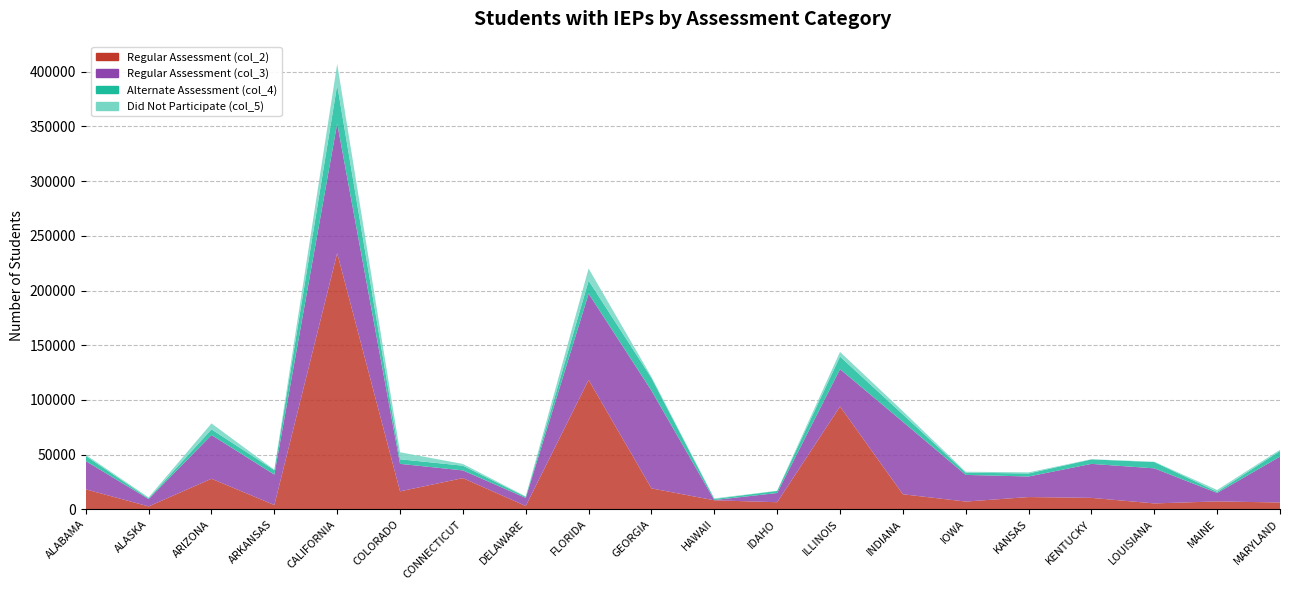

Reading left to right, list all the values displayed in this chart.

Regular Assessment (col_2): ALABAMA=18226	ALASKA=2631	ARIZONA=27926	ARKANSAS=3931	CALIFORNIA=234150	COLORADO=16401	CONNECTICUT=28490	DELAWARE=3010	FLORIDA=118284	GEORGIA=19114	HAWAII=8216	IDAHO=6469	ILLINOIS=94026	INDIANA=13747	IOWA=7061	KANSAS=11191	KENTUCKY=10439	LOUISIANA=5369	MAINE=7209	MARYLAND=6208
Regular Assessment (col_3): ALABAMA=25830	ALASKA=6733	ARIZONA=39938	ARKANSAS=27765	CALIFORNIA=118615	COLORADO=25148	CONNECTICUT=7068	DELAWARE=7375	FLORIDA=78850	GEORGIA=89327	HAWAII=240	IDAHO=8420	ILLINOIS=34062	INDIANA=66197	IOWA=24381	KANSAS=18801	KENTUCKY=31089	LOUISIANA=32055	MAINE=7721	MARYLAND=41943
Alternate Assessment (col_4): ALABAMA=4701	ALASKA=620	ARIZONA=5229	ARKANSAS=4040	CALIFORNIA=35123	COLORADO=4172	CONNECTICUT=4306	DELAWARE=1015	FLORIDA=11859	GEORGIA=11617	HAWAII=997	IDAHO=1916	ILLINOIS=11519	INDIANA=6801	IOWA=2031	KANSAS=2753	KENTUCKY=4073	LOUISIANA=5746	MAINE=1085	MARYLAND=5152
Did Not Participate (col_5): ALABAMA=1048	ALASKA=885	ARIZONA=5408	ARKANSAS=431	CALIFORNIA=19235	COLORADO=6396	CONNECTICUT=1605	DELAWARE=393	FLORIDA=11152	GEORGIA=1041	HAWAII=518	IDAHO=127	ILLINOIS=4256	INDIANA=2914	IOWA=855	KANSAS=1001	KENTUCKY=191	LOUISIANA=301	MAINE=1667	MARYLAND=1104